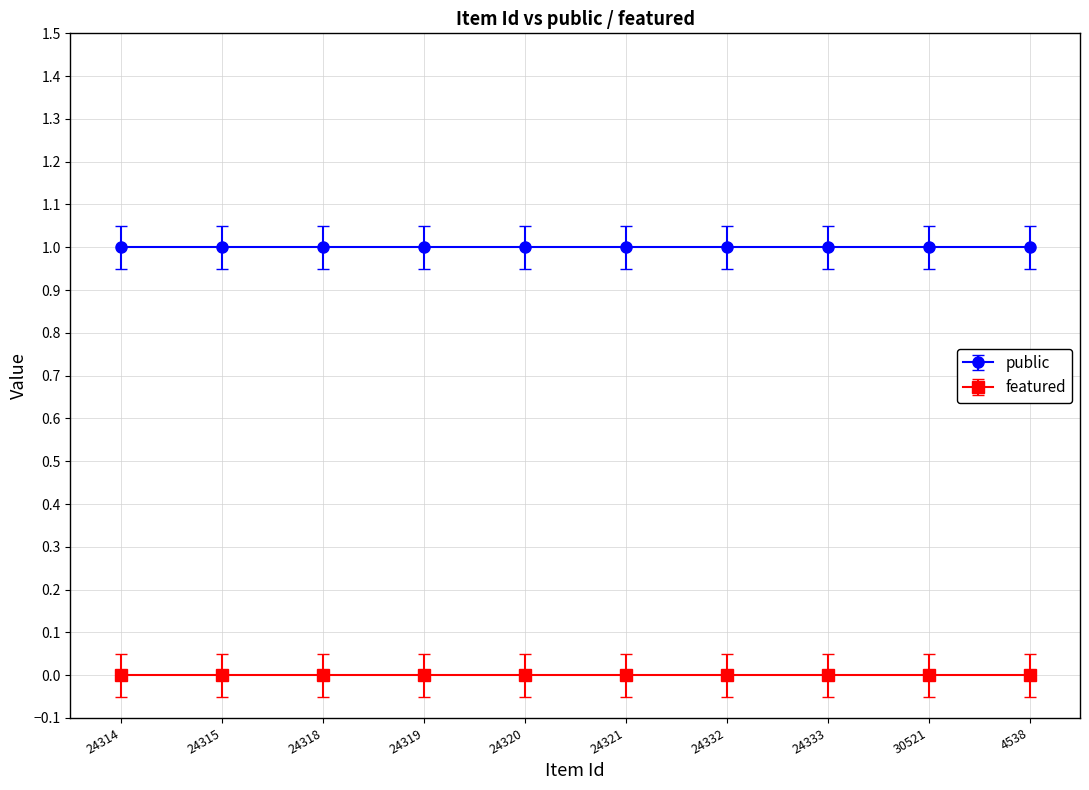

Rank the series at 24315 from highest to lowest value.

public, featured